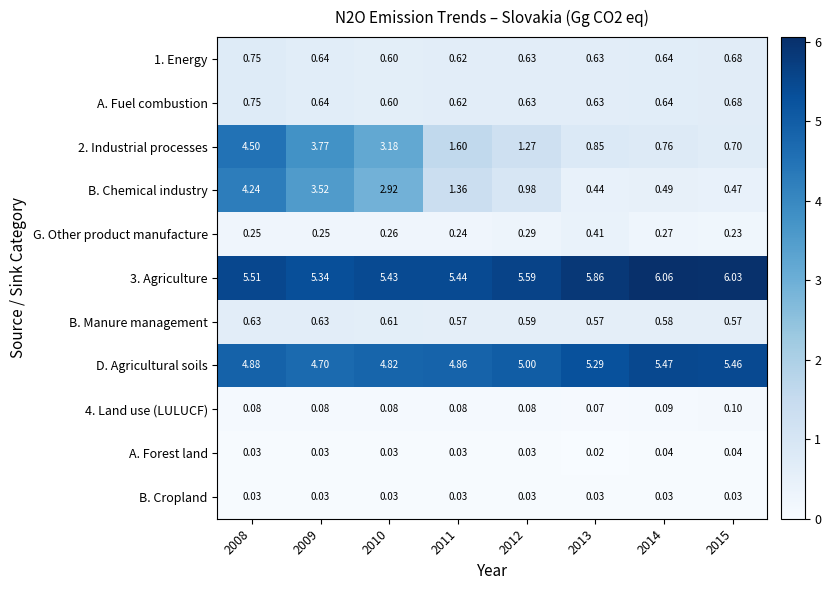

Which category has the lowest value across all series?

2013